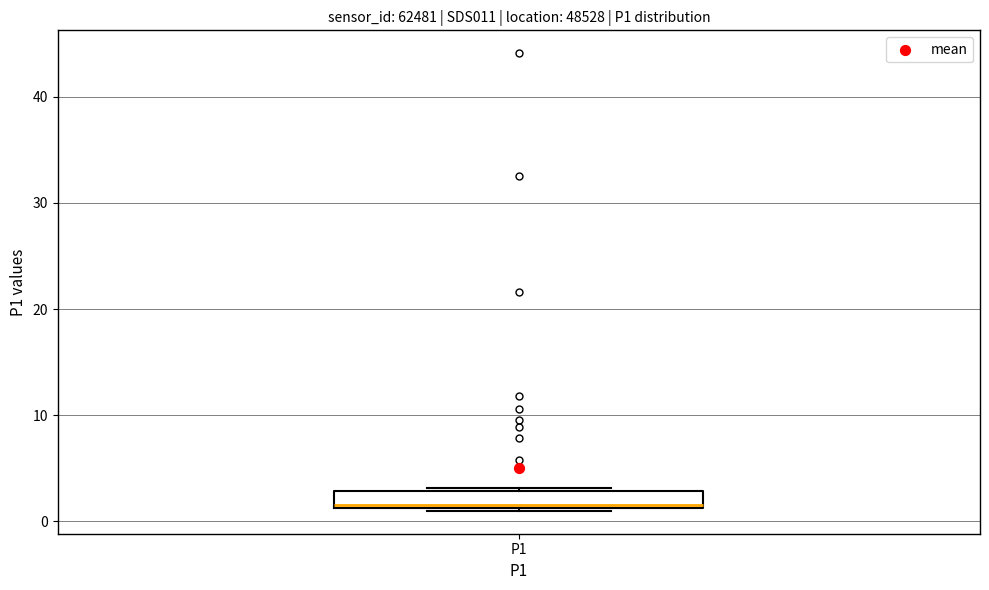

Read this box plot against the y-axis: the position of the median line, the range covered by the box, and the ends of both whiskers. The values are not printed on the chart, so give them approximately, as read against the axis.

median 2, box 1 to 3, whiskers 1 to 3